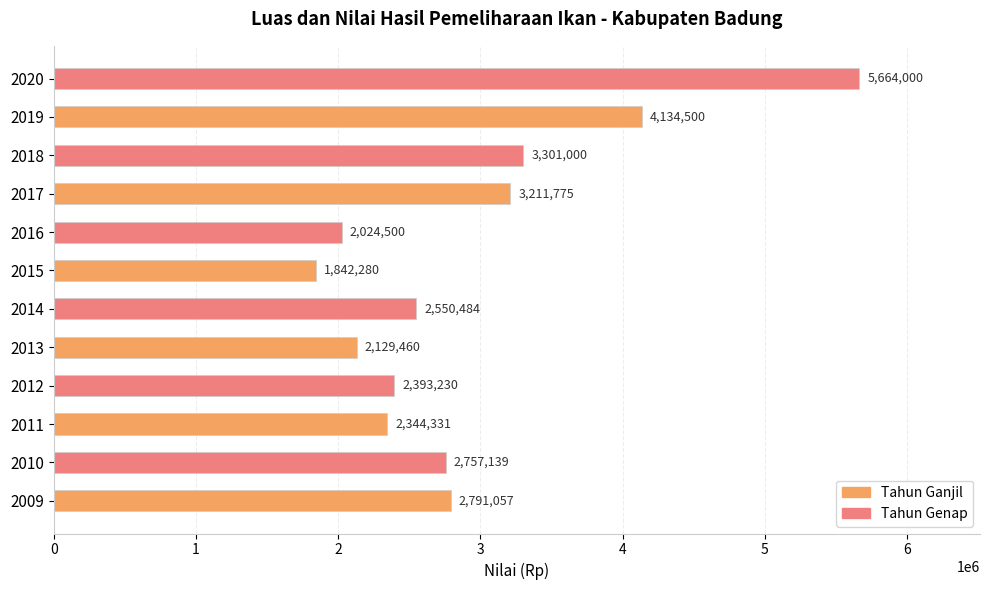

What is the approximate value at 2015?

1842280